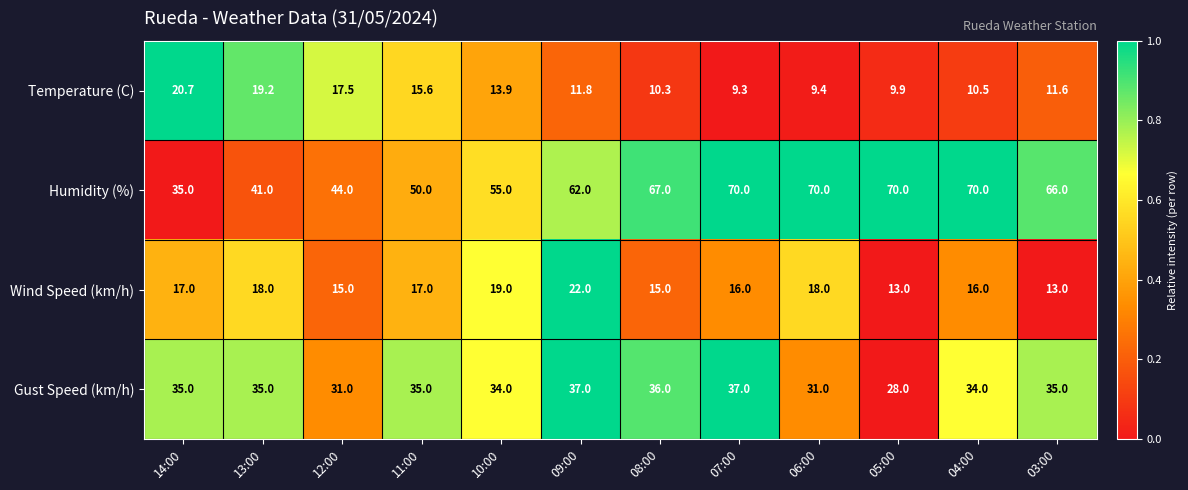

At 12:00, list the series in order from smallest to largest.

Wind Speed (km/h), Temperature (C), Gust Speed (km/h), Humidity (%)